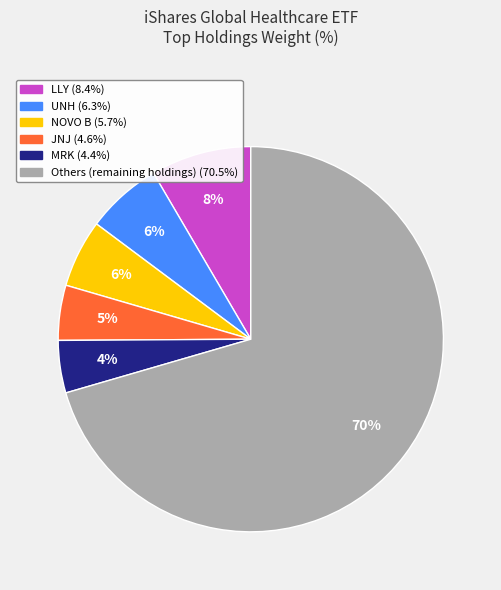

Does any single category account for the majority?

Yes